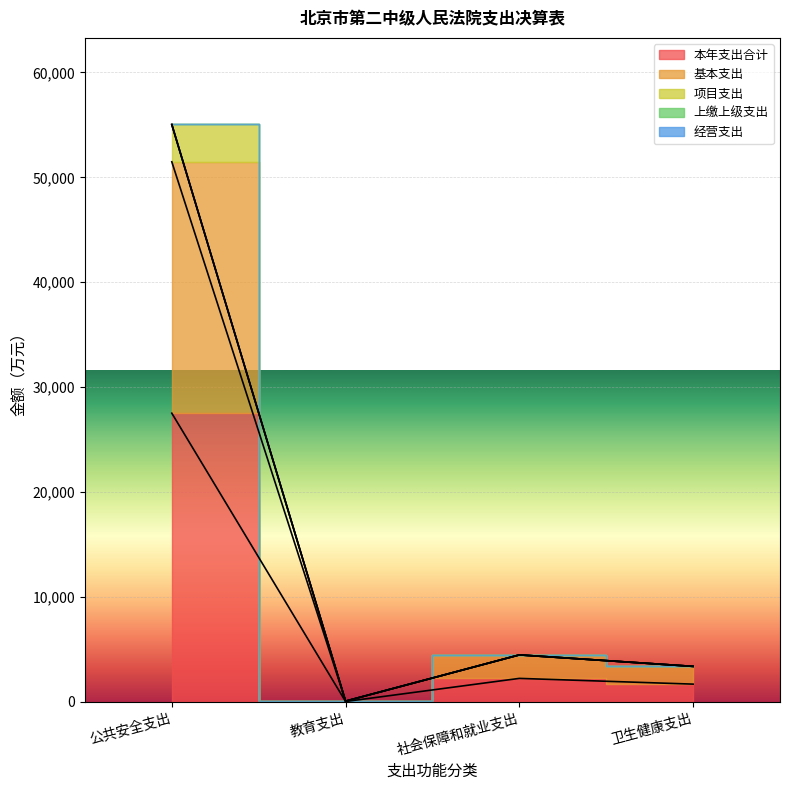

What is the minimum value shown in the chart?

35.9